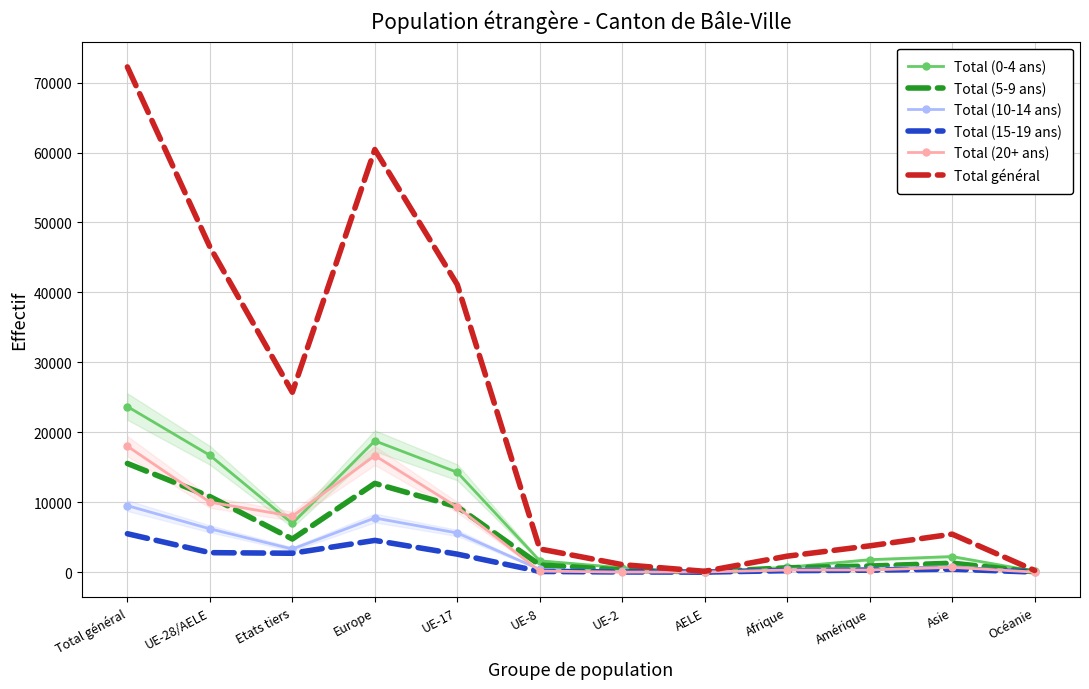

True or false: Total (10-14 ans) and Total (0-4 ans) intersect in this chart.

False